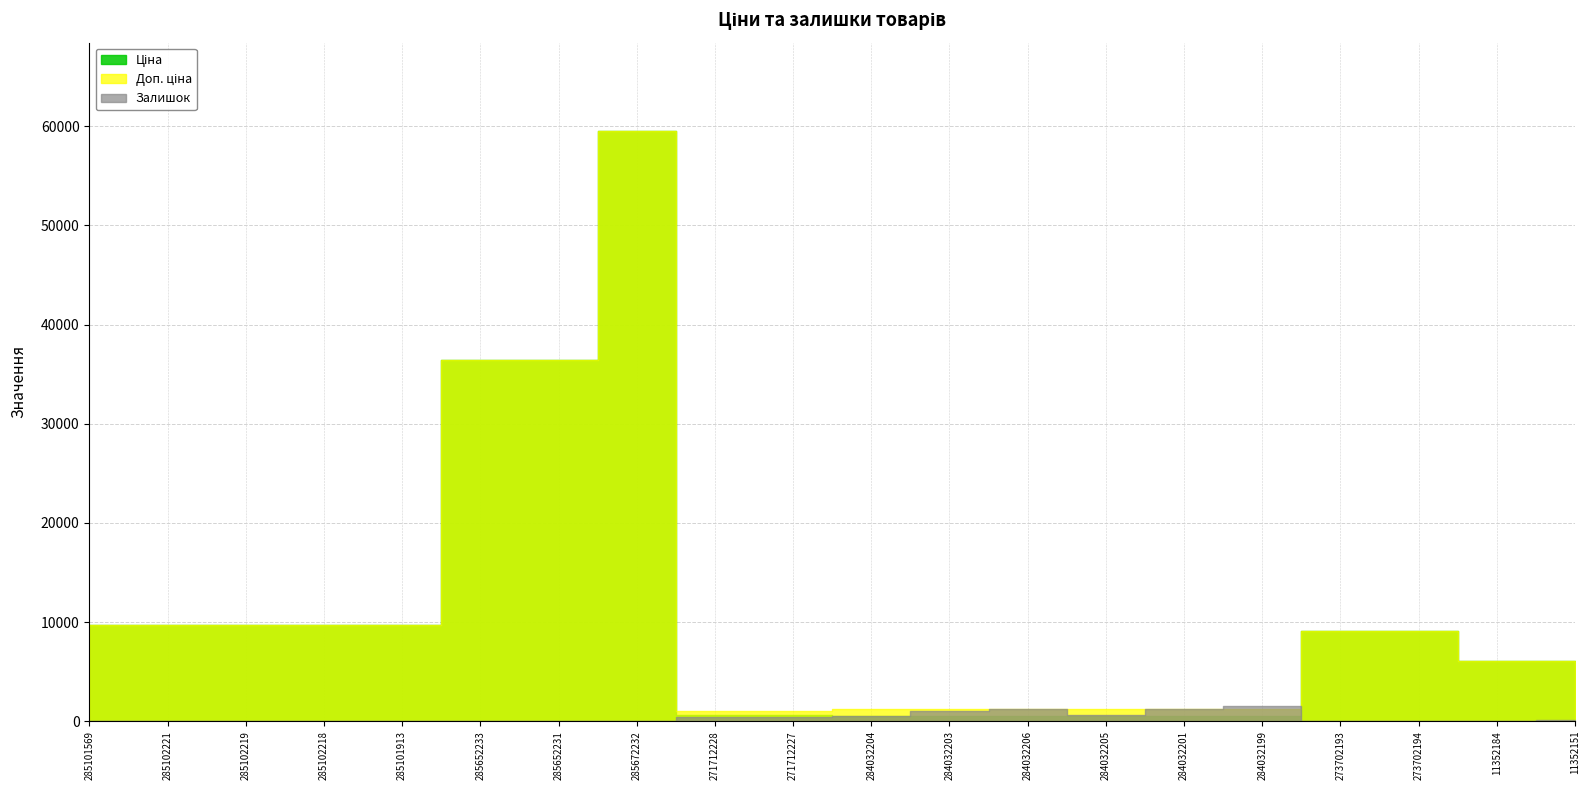

Count the number of data series in this chart.

3